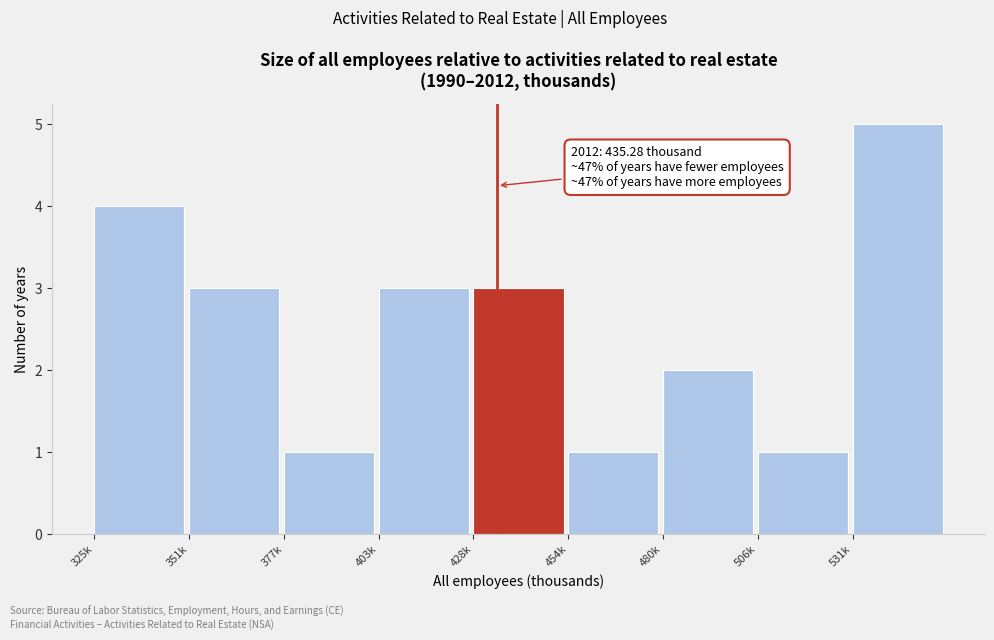

Reading left to right, extract all data points from this chart.

4	3	1	3	3	1	2	1	5